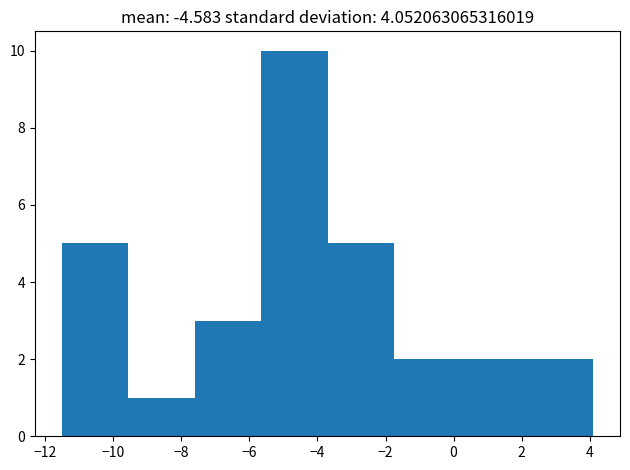

Reading left to right, list every bar in this chart as the range it spans on the x-axis followed by its height. Neither the bar edges nor the heights are printed on the chart, so give them approximately, as read against the axes.

-11.6 to -9.6: 5
-9.6 to -7.6: 1
-7.6 to -5.6: 3
-5.6 to -3.8: 10
-3.8 to -1.8: 5
-1.8 to 0.2: 2
0.2 to 2.2: 2
2.2 to 4.2: 2